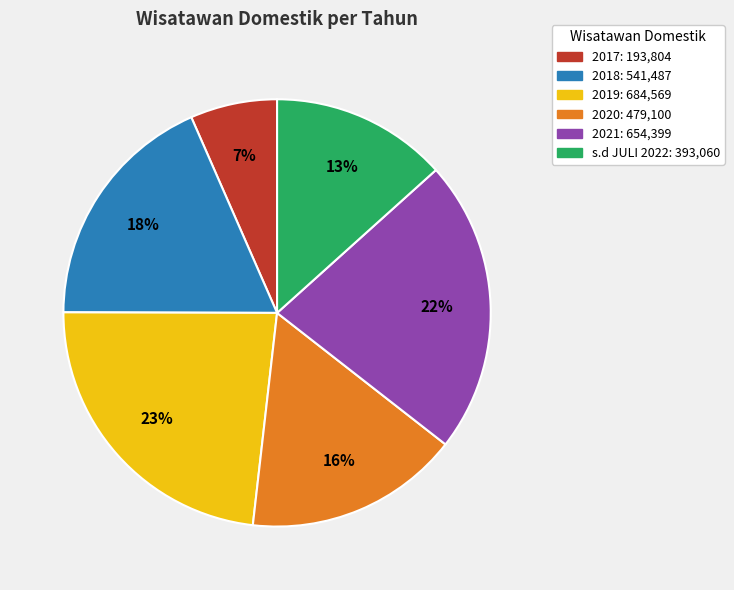

The 2018 slice represents 5% of the pie. True or false?

False